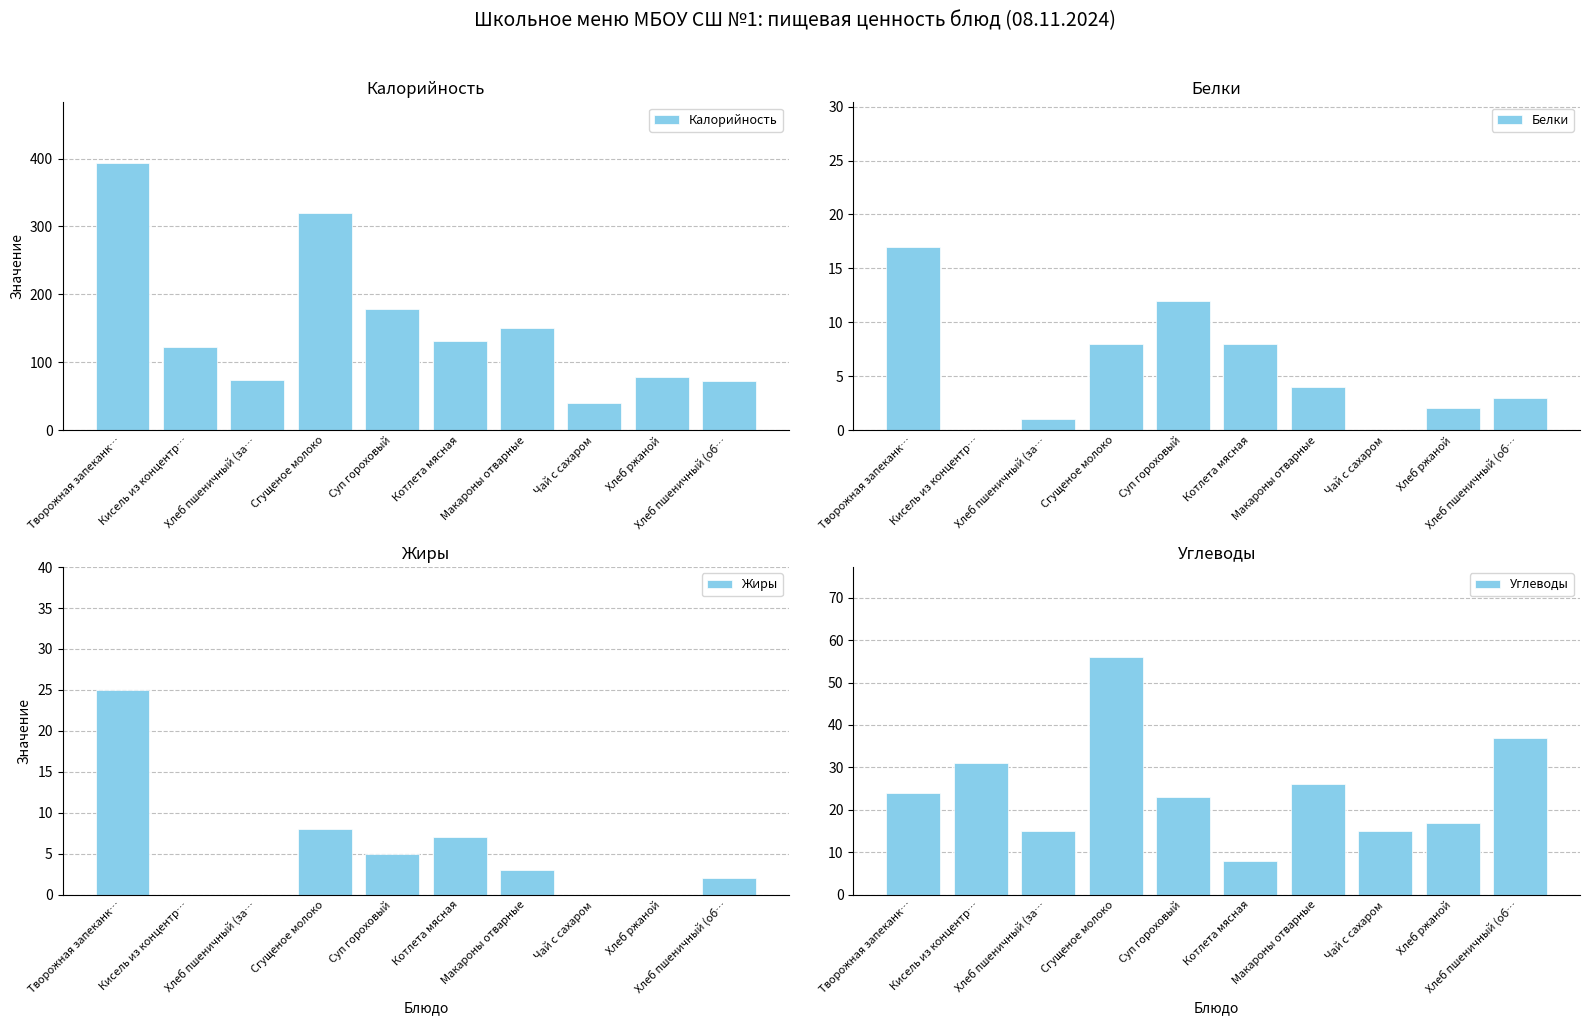

What is the average value of the Жиры series?

5